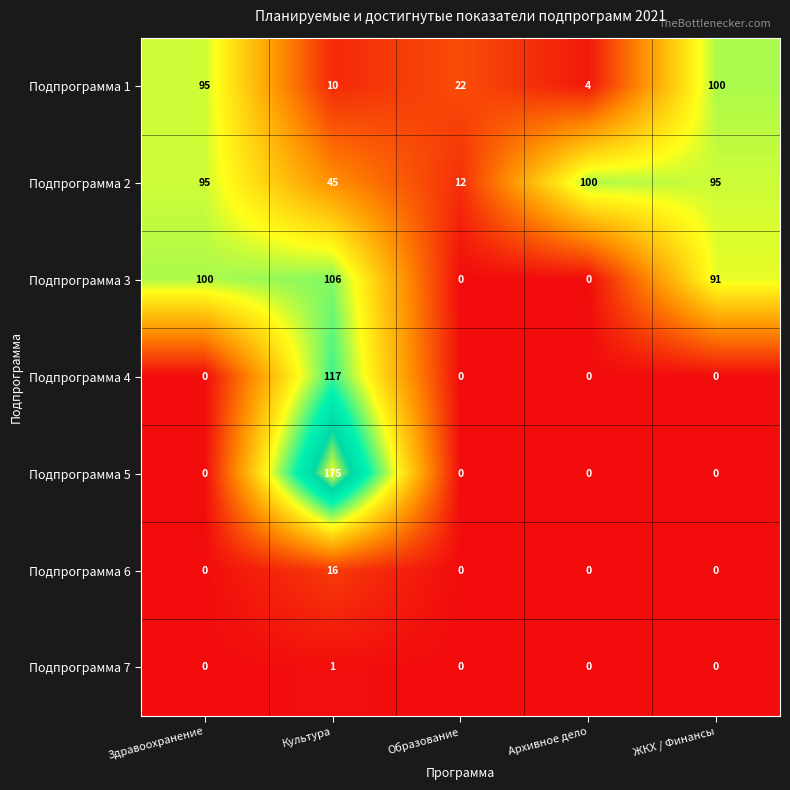

What is the highest value of the Подпрограмма 2 series?

100